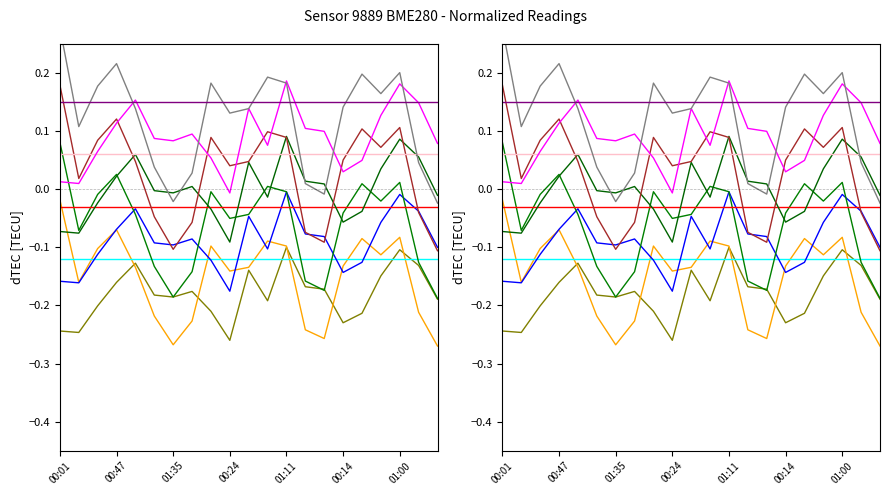

After their last crossing, which series has the higher values: pressure_norm or temperature?

pressure_norm